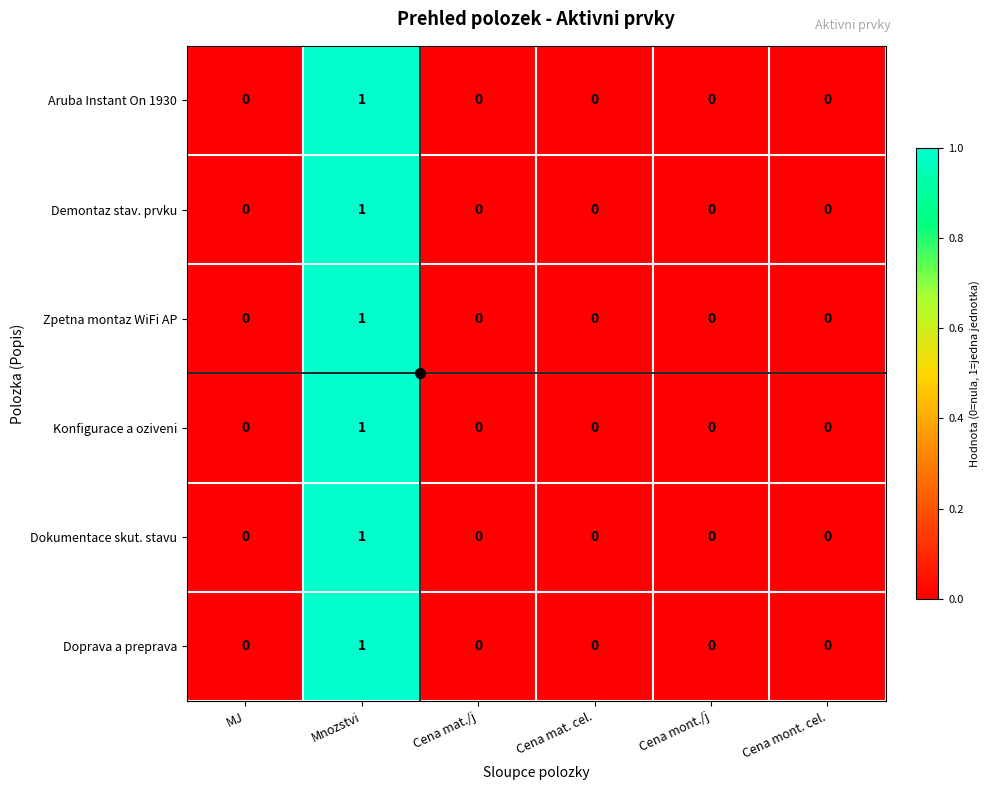

At which category is the sum across all series the highest?

Mnozstvi